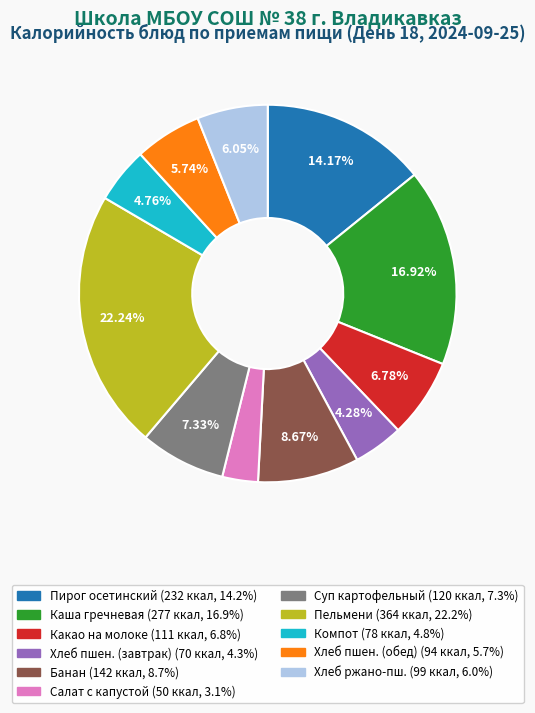

Is there any slice that represents more than half of the pie?

No